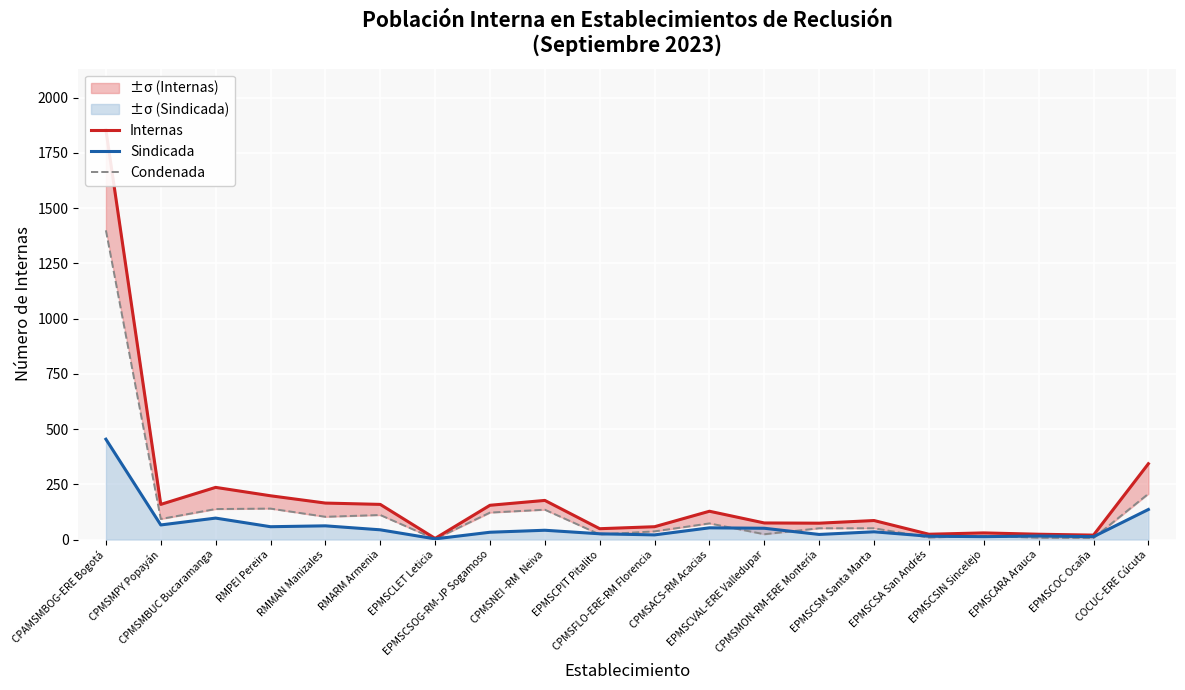

What is the spread (max minus min) of values at EPMSCLET Leticia?

3